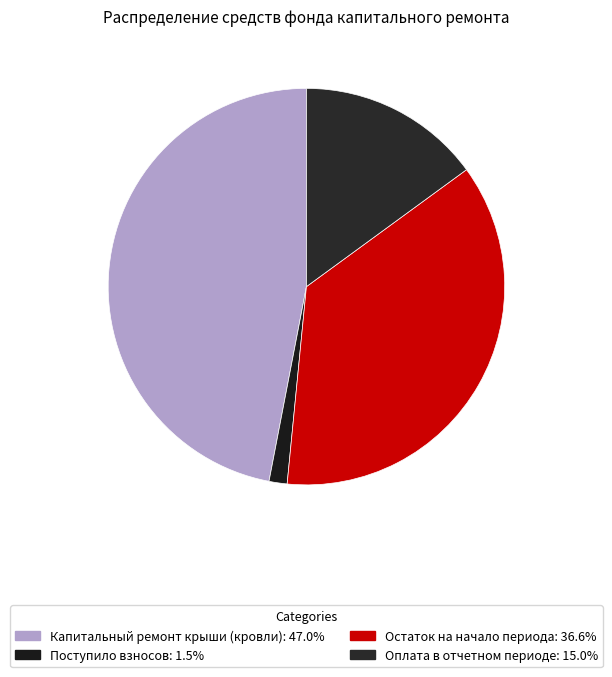

What is the ratio of the value at Поступило взносов to the value at Оплата в отчетном периоде?

0.1